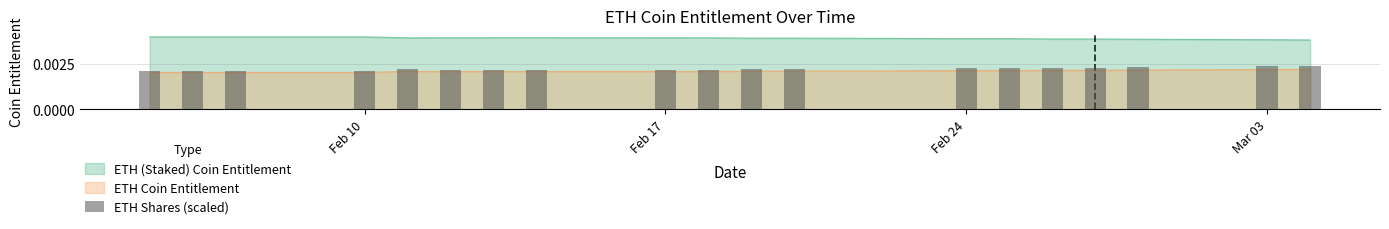

Count the number of categories in the chart.

19